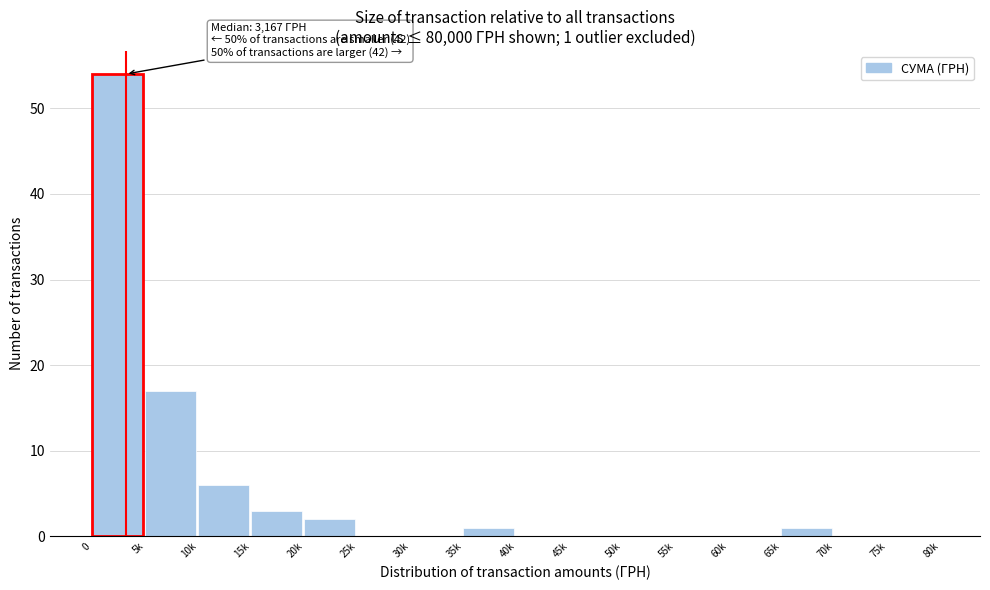

Reading left to right, list all the values displayed in this chart.

0=54	5k=17	10k=6	15k=3	20k=2	25k=0	30k=0	35k=1	40k=0	45k=0	50k=0	55k=0	60k=0	65k=1	70k=0	75k=0